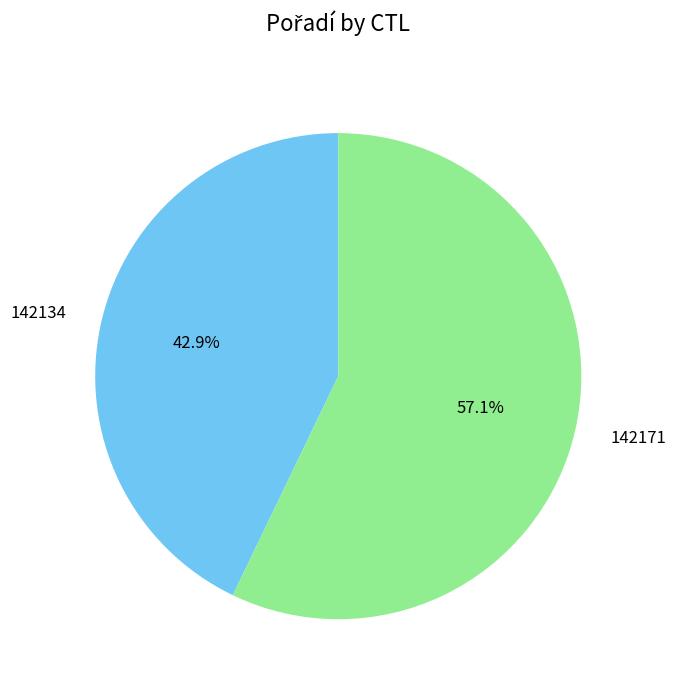

To the nearest percent, what portion does 142134 represent?

43%